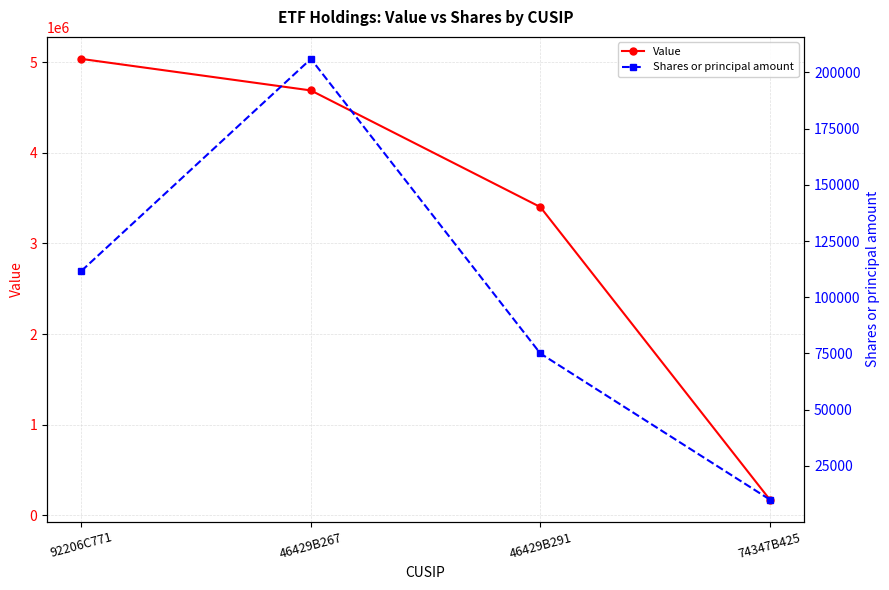

True or false: Shares or principal amount and Value intersect in this chart.

False